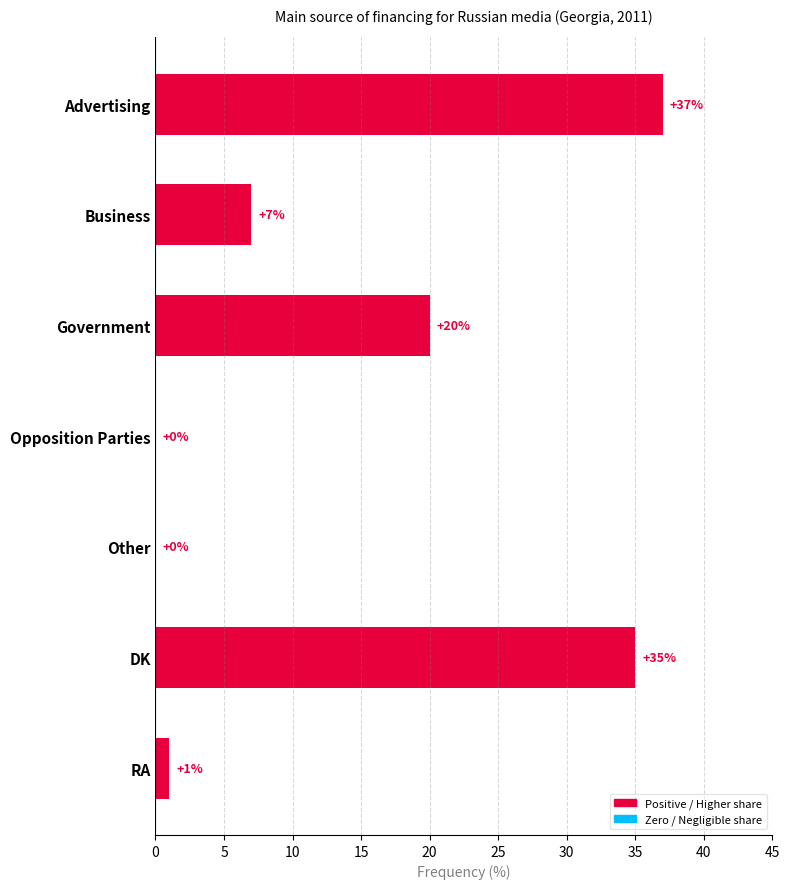

At which category does the chart reach its peak across all series?

Advertising